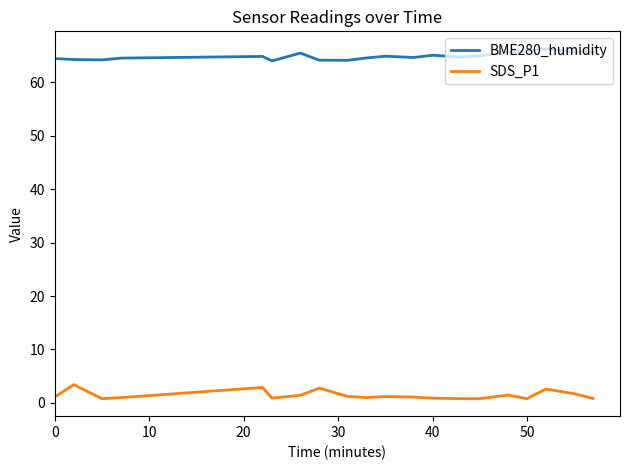

What is the difference between the maximum and minimum values in the SDS_P1 series?

2.6